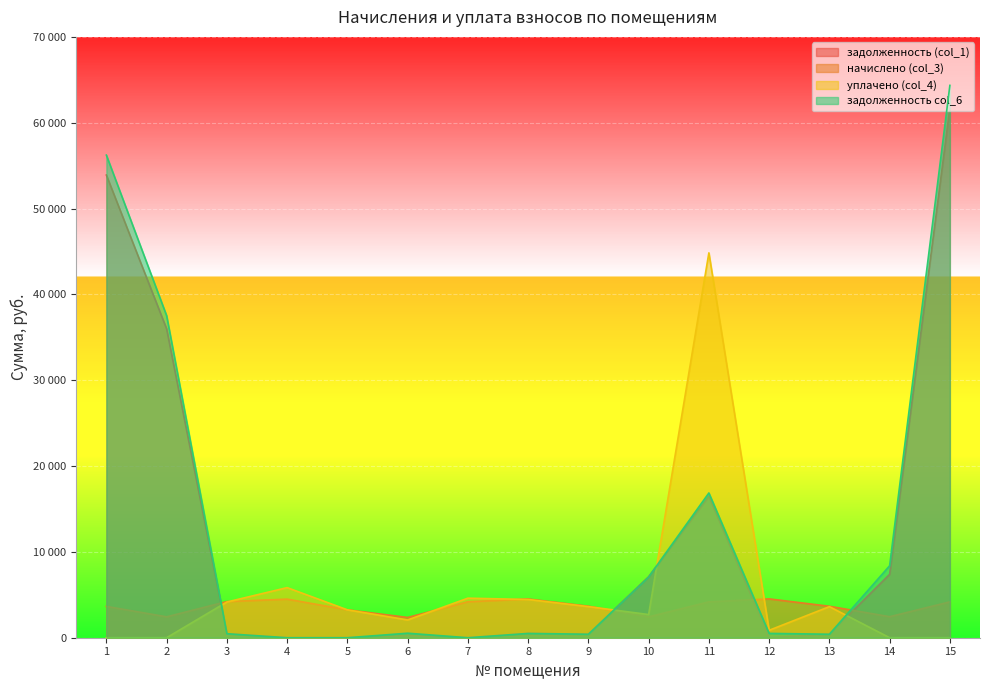

At which label is начислено (col_3) closest to 3441?

5